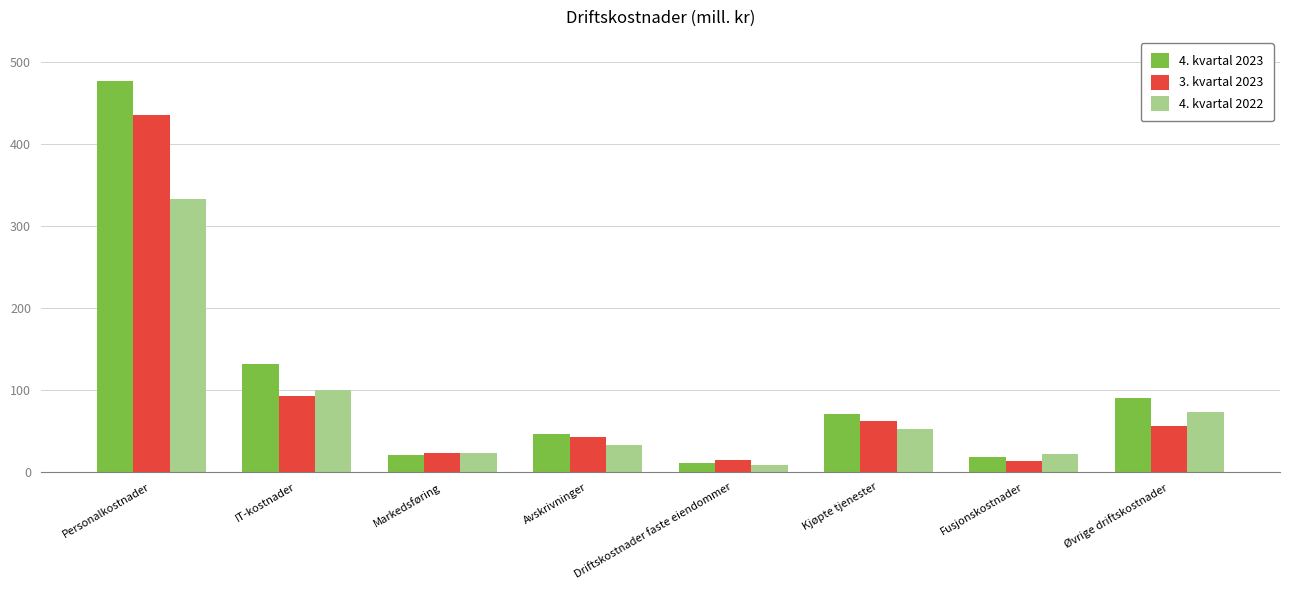

What is the minimum value shown in the chart?

9